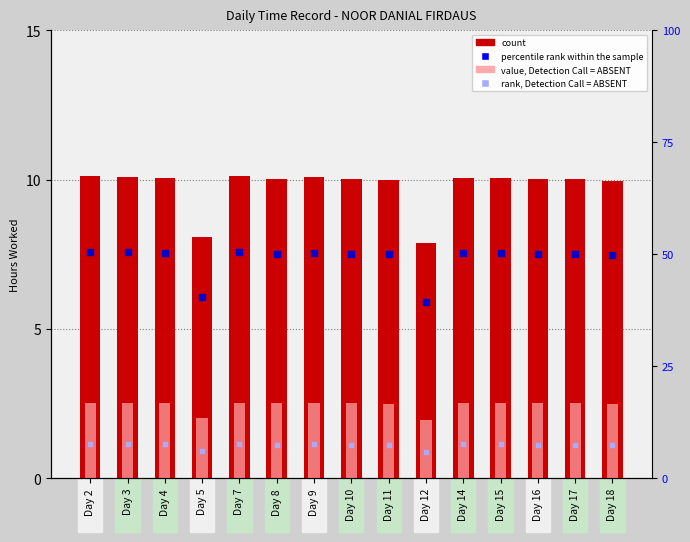

At which category is the sum across all series the highest?

Day 2